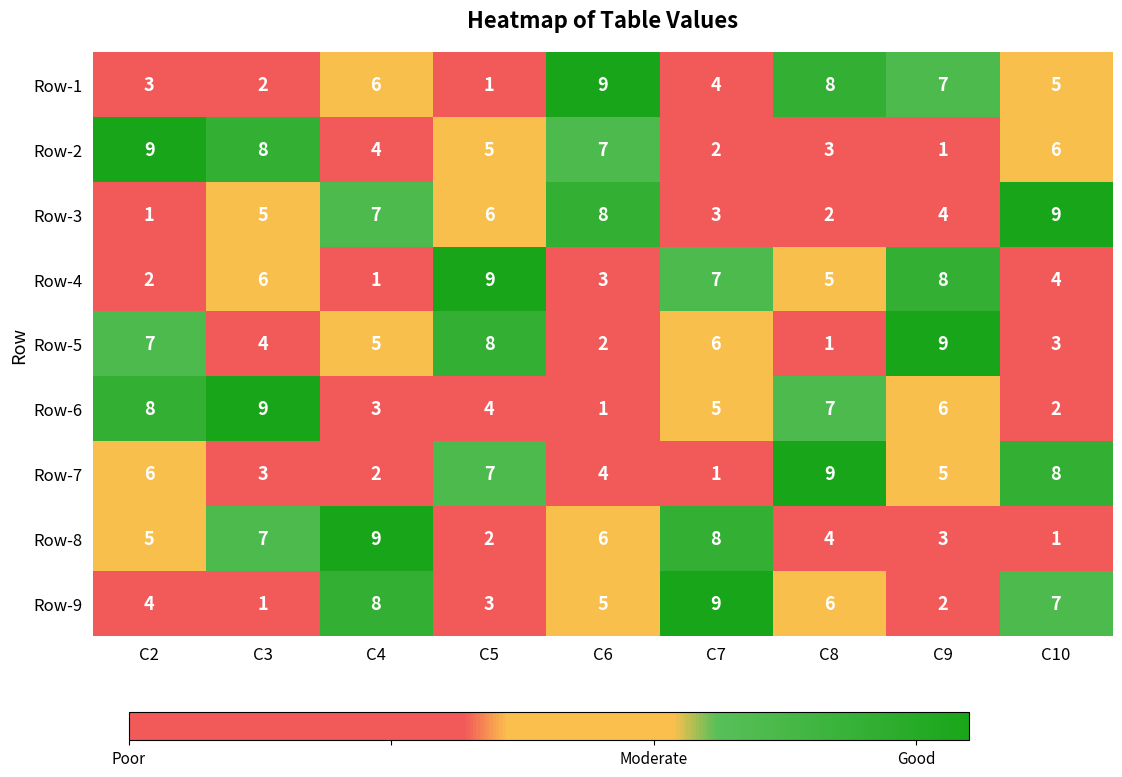

At C3, list the series in order from largest to smallest.

Row-6, Row-2, Row-8, Row-4, Row-3, Row-5, Row-7, Row-1, Row-9